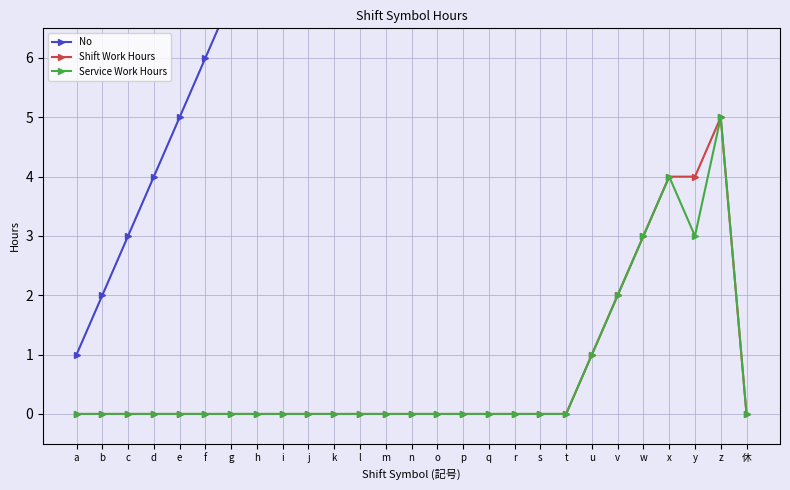

What is the label of the 7th point from the left?

g